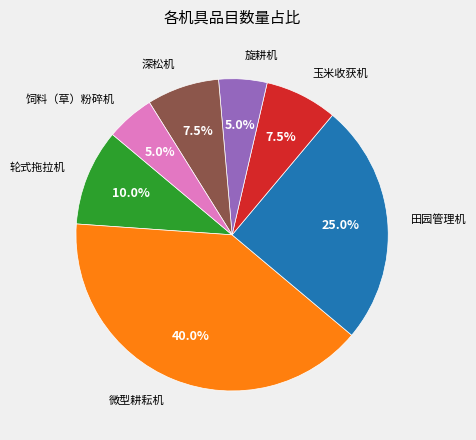

Count the number of slices in the pie.

7